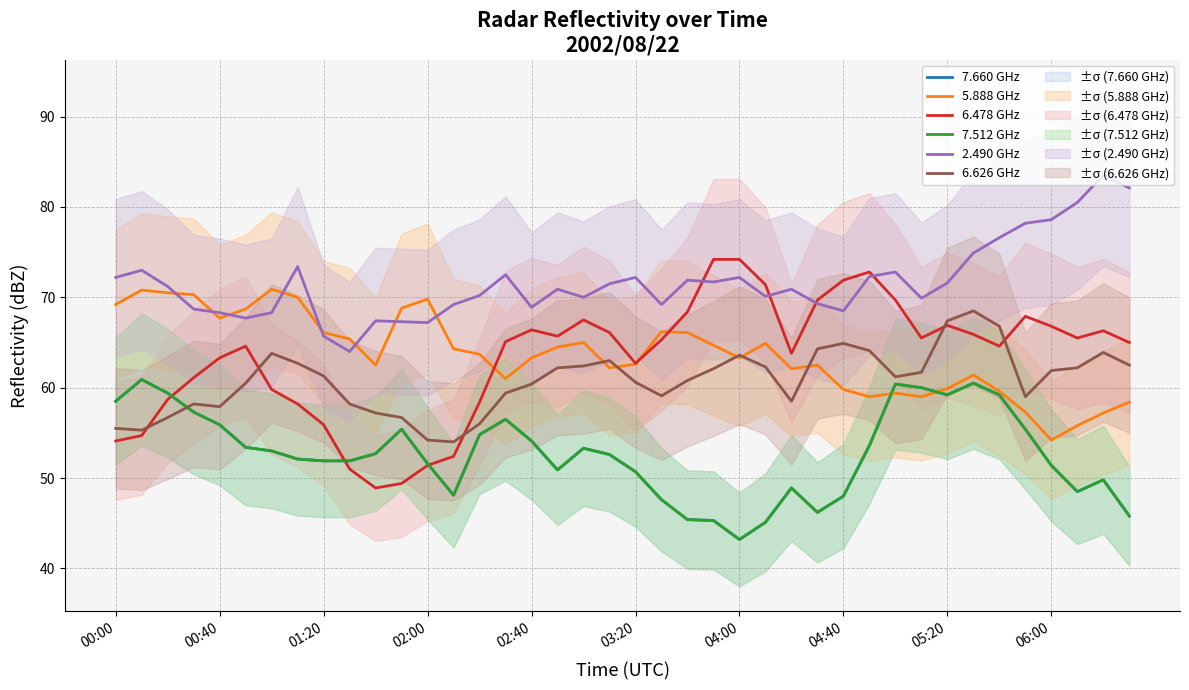

Where does the 7.512 GHz series first go above 52?

00:00